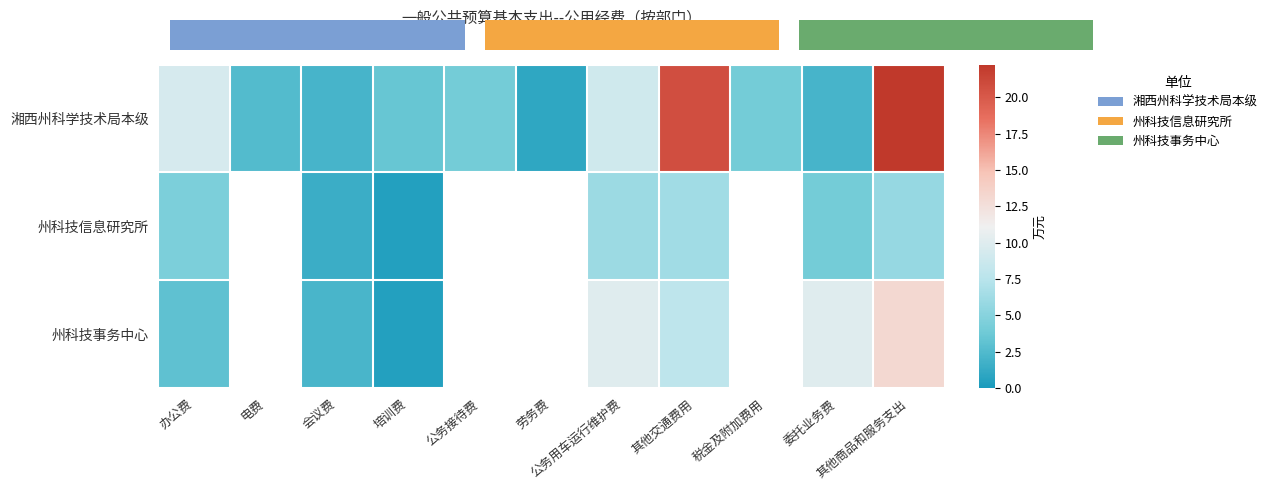

Read the 州科技信息研究所 value at 办公费.

4.5